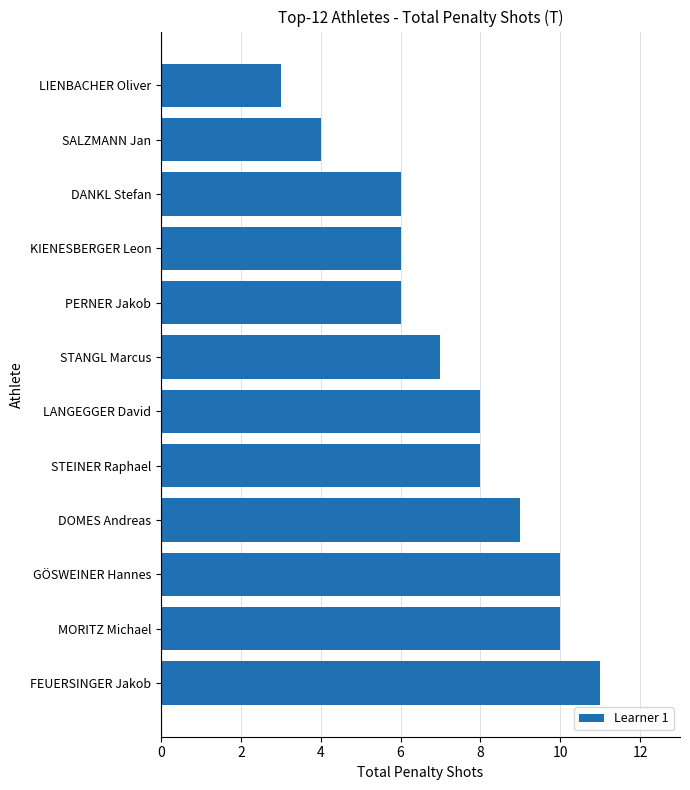

Does the chart contain stacked bars?

No